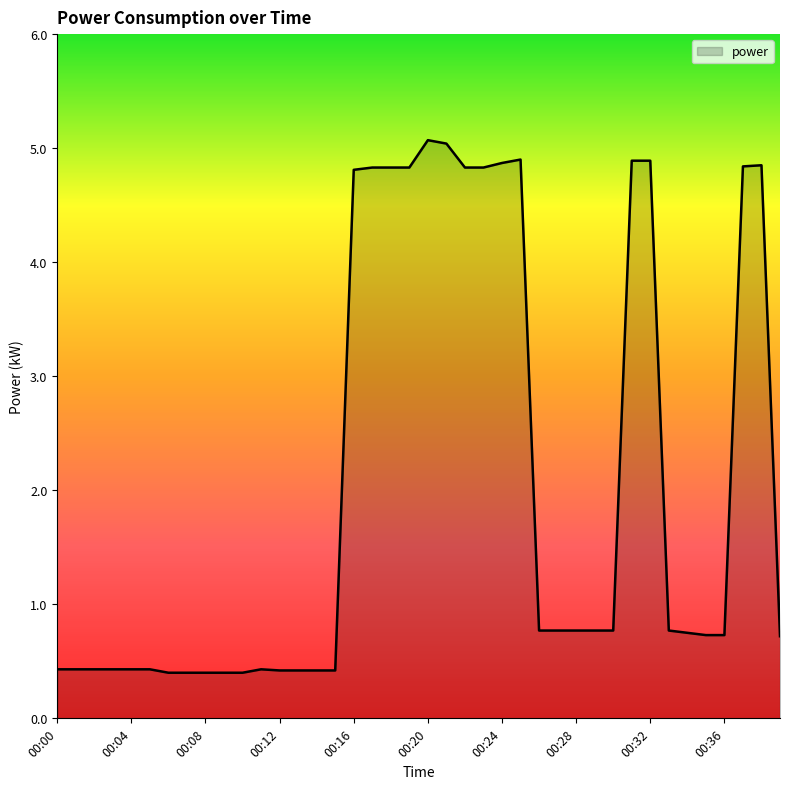

What is the smallest value displayed?

0.4